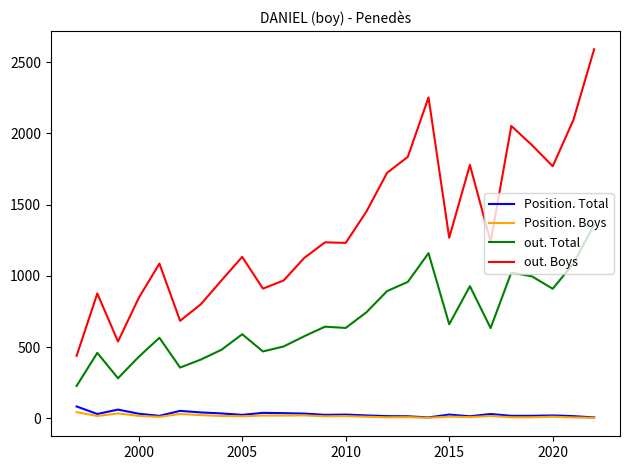

True or false: out. Boys and out. Total intersect in this chart.

False